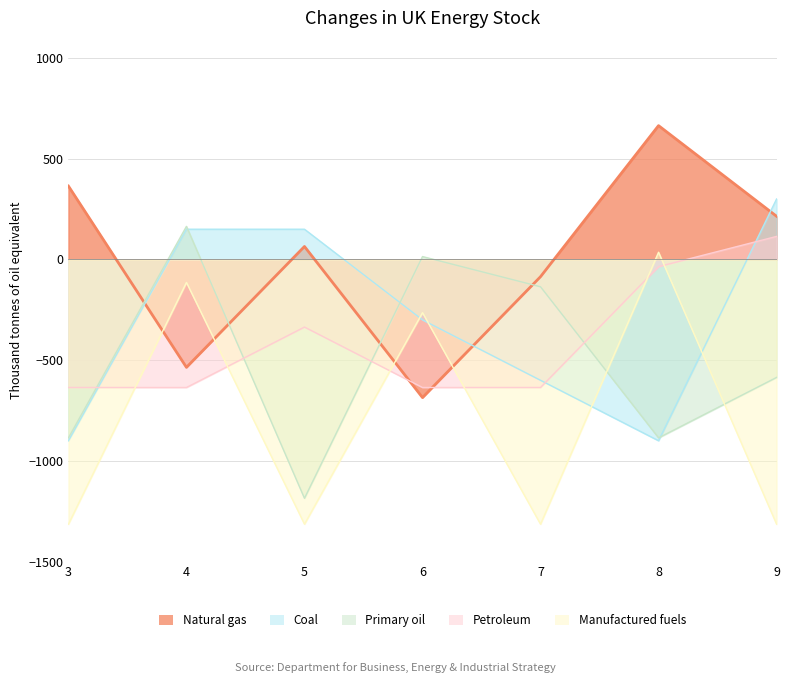

Which category has the lowest value across all series?

3